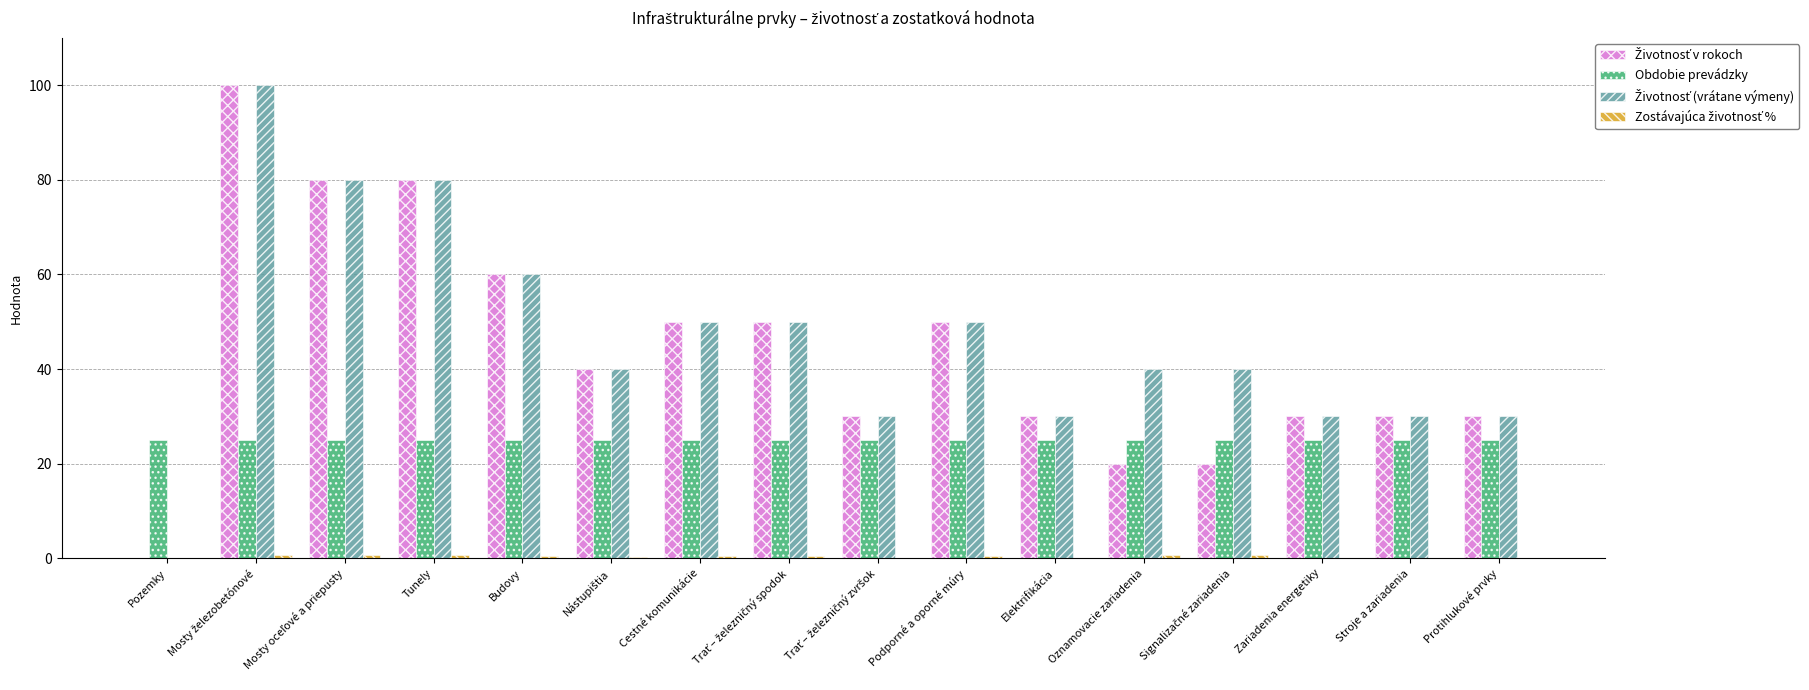

What is the average value of the Životnosť v rokoch series?

43.8